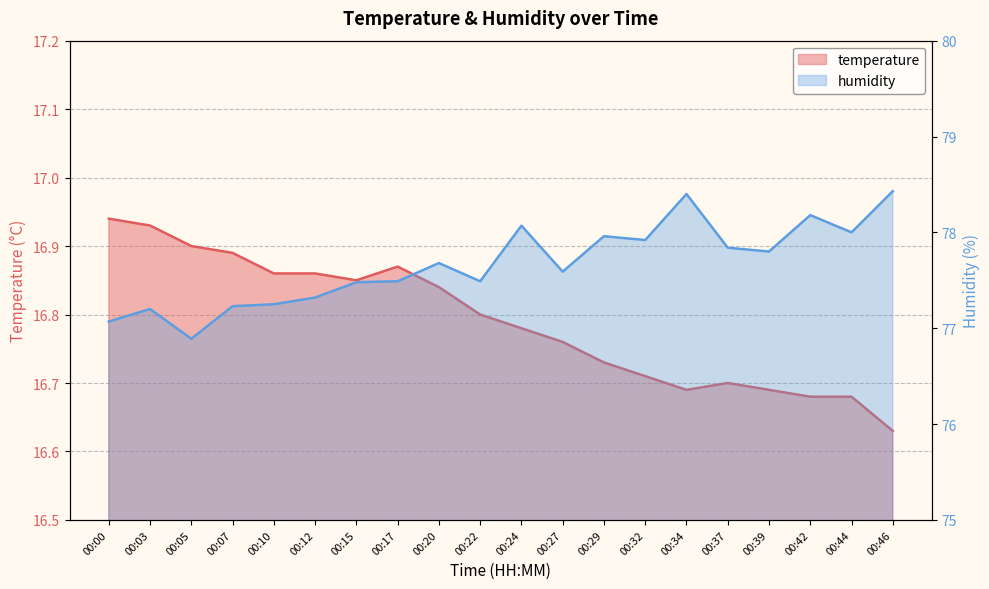

Reading left to right, what are all the values shown in this chart?

temperature: 00:00=16.9	00:03=16.9	00:05=16.9	00:07=16.9	00:10=16.9	00:12=16.9	00:15=16.9	00:17=16.9	00:20=16.8	00:22=16.8	00:24=16.8	00:27=16.8	00:29=16.7	00:32=16.7	00:34=16.7	00:37=16.7	00:39=16.7	00:42=16.7	00:44=16.7	00:46=16.6
humidity: 00:00=77.1	00:03=77.2	00:05=76.9	00:07=77.2	00:10=77.2	00:12=77.3	00:15=77.5	00:17=77.5	00:20=77.7	00:22=77.5	00:24=78.1	00:27=77.6	00:29=78.0	00:32=77.9	00:34=78.4	00:37=77.8	00:39=77.8	00:42=78.2	00:44=78.0	00:46=78.4